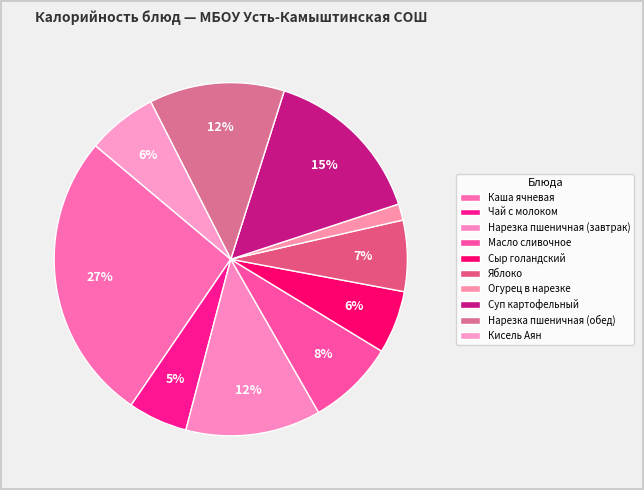

Approximately how many times larger is the value at Сыр голандский compared to Огурец в нарезке?

3.9